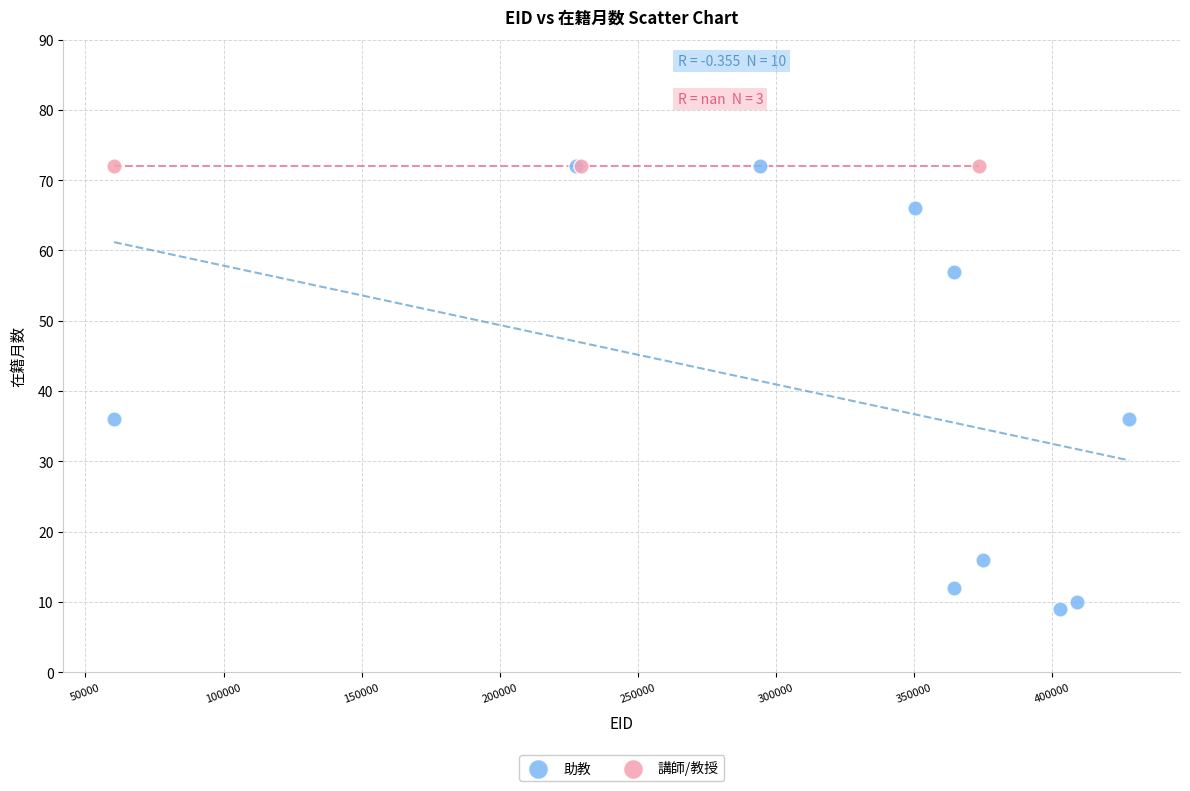

Which series contains the lowest Y value?

助教